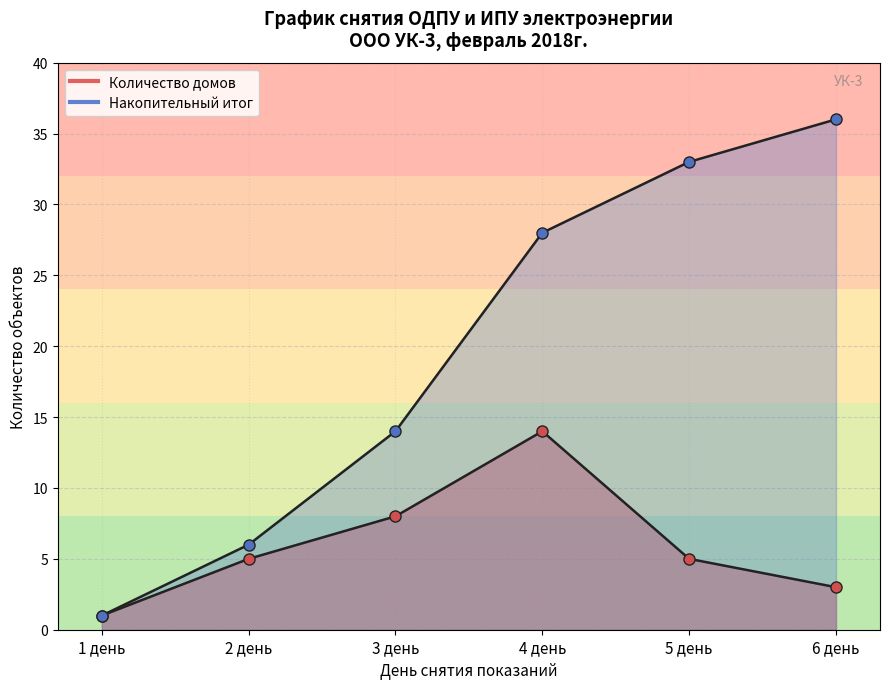

List the series in order of their overall mean, lowest first.

Количество домов, Накопительный итог